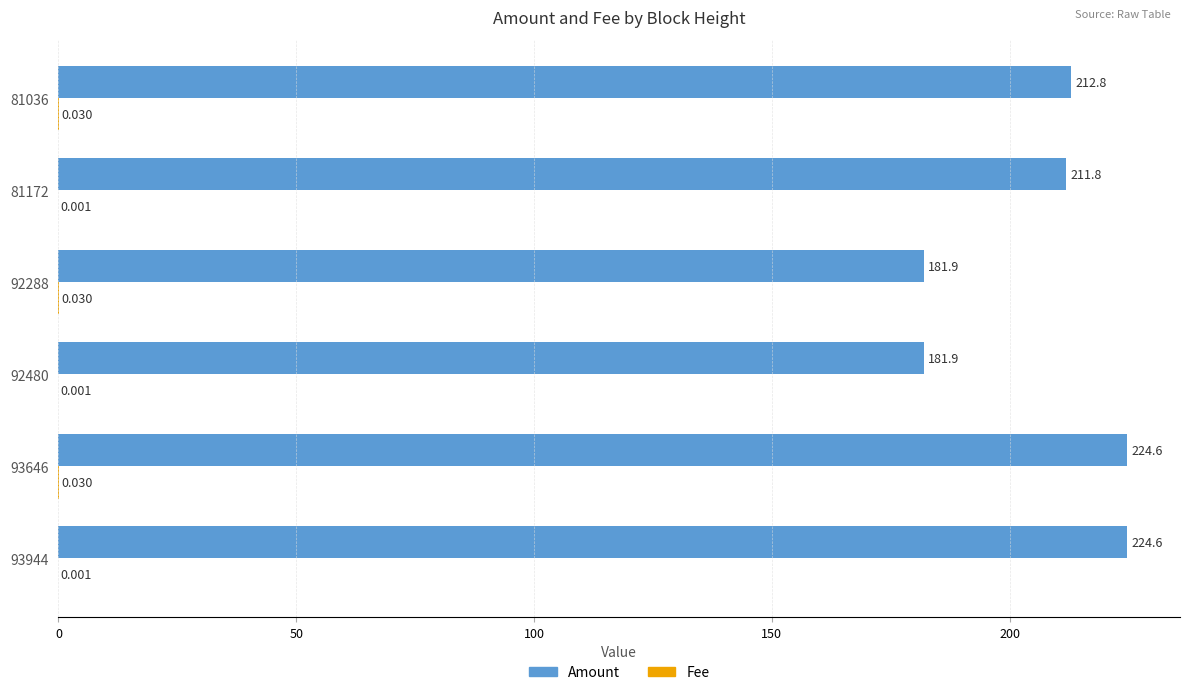

How many data points does each series have?

6